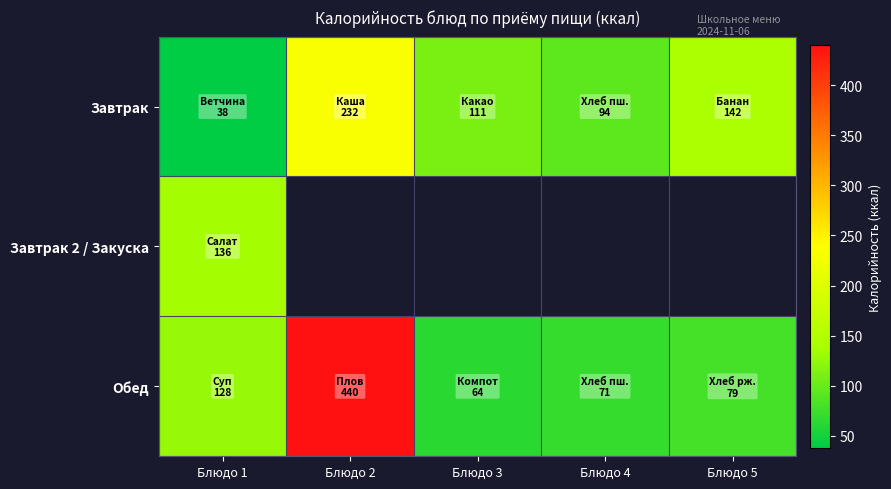

How many data points in Обед are less than 79?

2